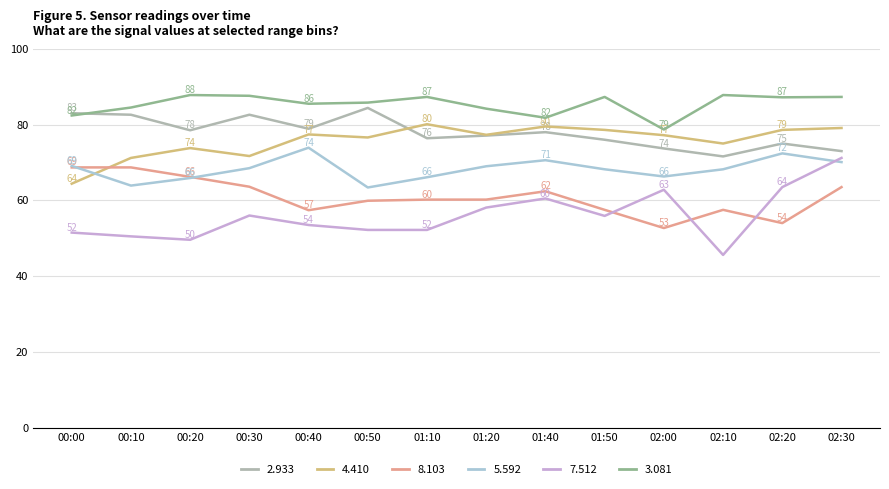

Where does the 7.512 series first go above 55?

00:30